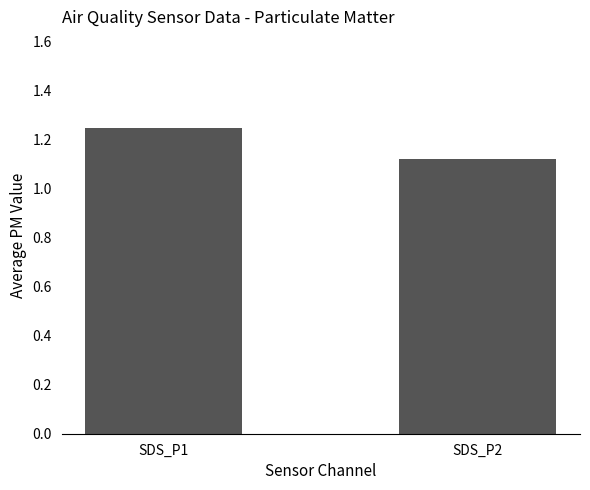

Is it true that the value at SDS_P2 is 1.7?

False